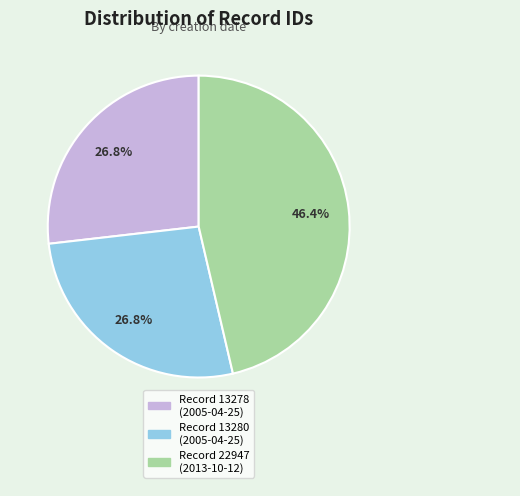

Is there a majority slice in this chart?

No